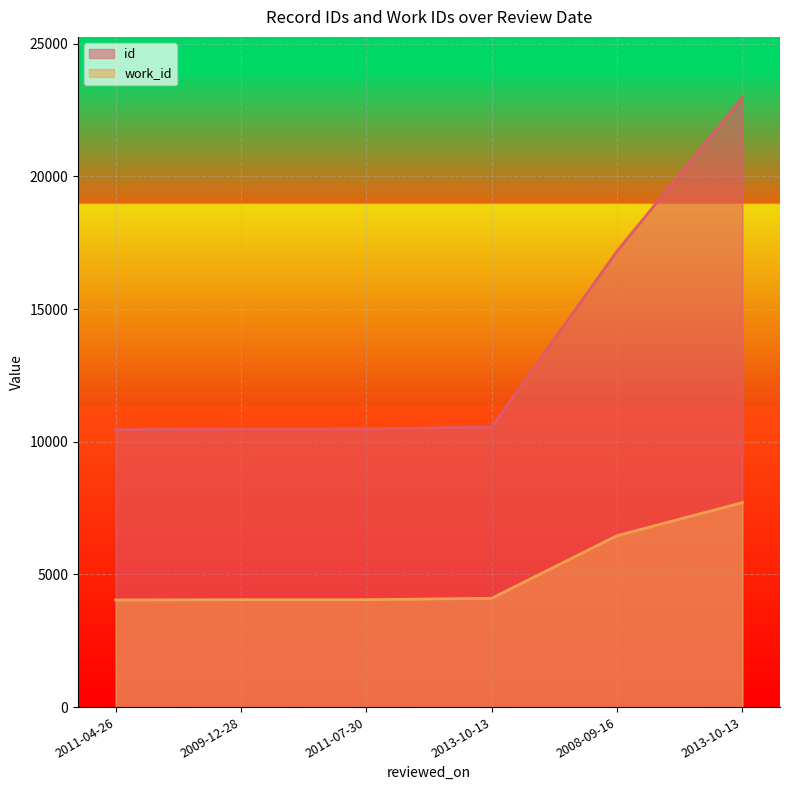

Is it true that work_id equals 4047 at 2011-07-30?

True